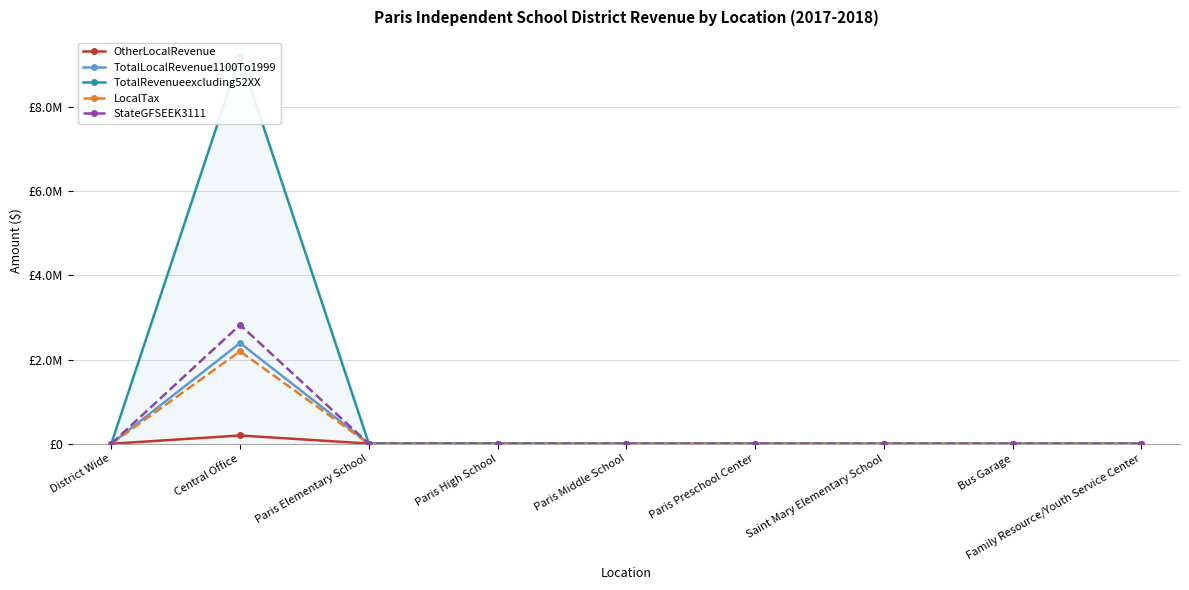

What is the maximum value shown in the chart?

9208688.8